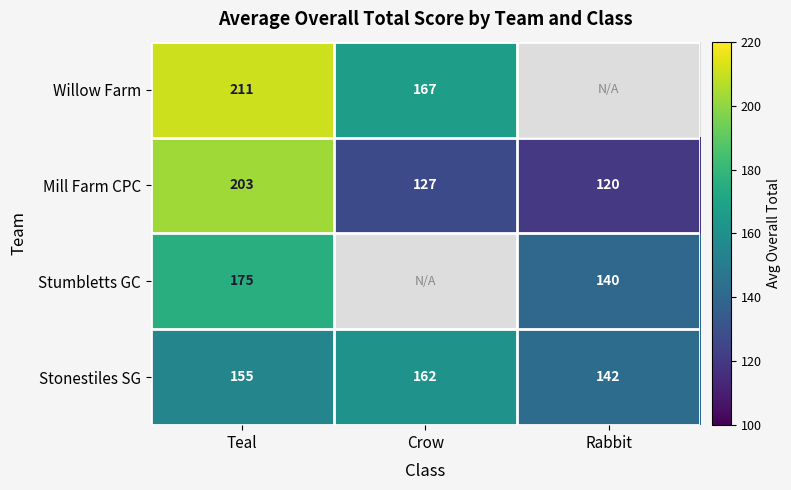

Is the value of Stumbletts GC at Rabbit greater than the value of Willow Farm at Crow?

No